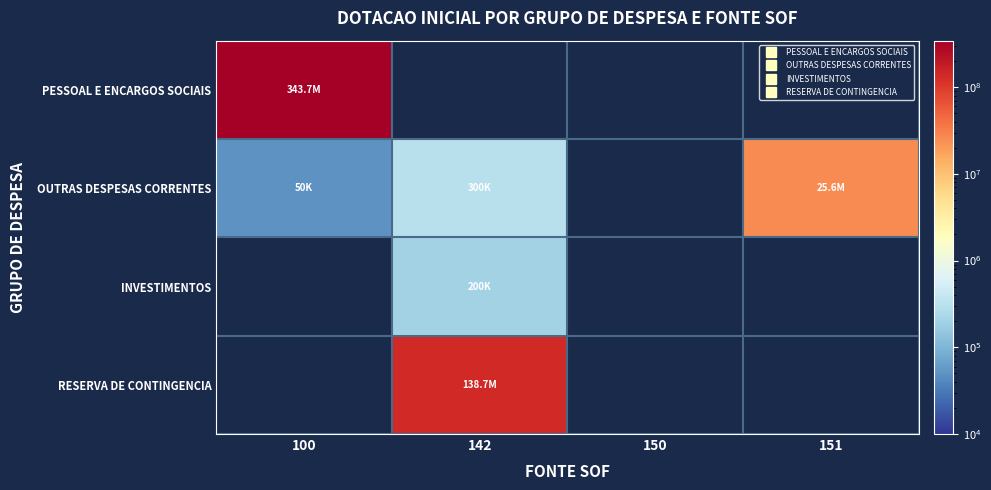

Which label corresponds to the smallest value in the chart?

100